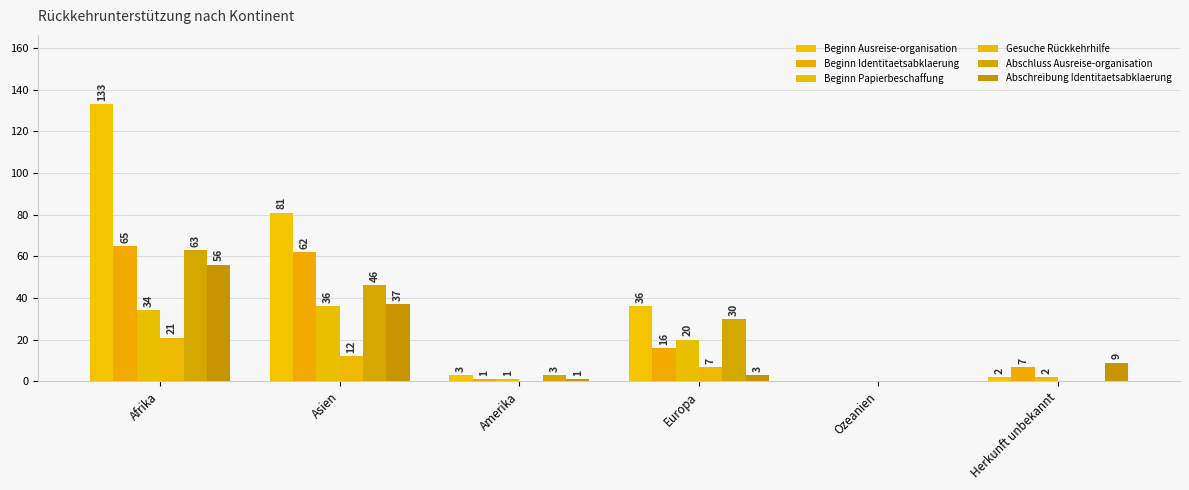

Rank the categories by Beginn Identitaetsabklaerung value from lowest to highest.

Ozeanien, Amerika, Herkunft unbekannt, Europa, Asien, Afrika